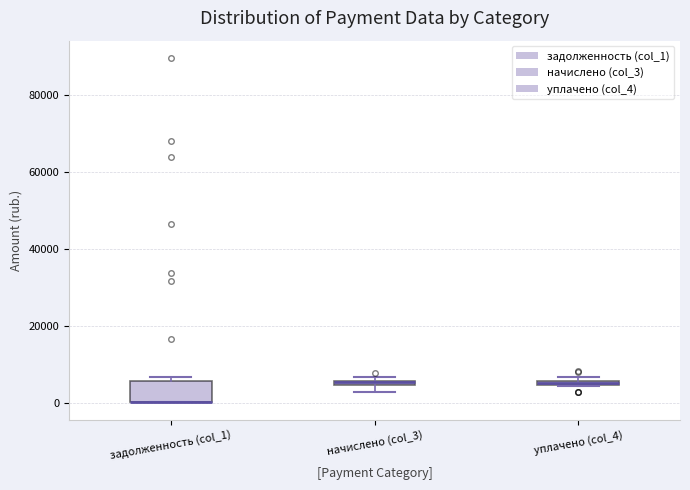

Where is the lower edge of the box for начислено (col_3) on the y-axis? The values are not printed on the chart, so give them approximately, as read against the axis.

4000